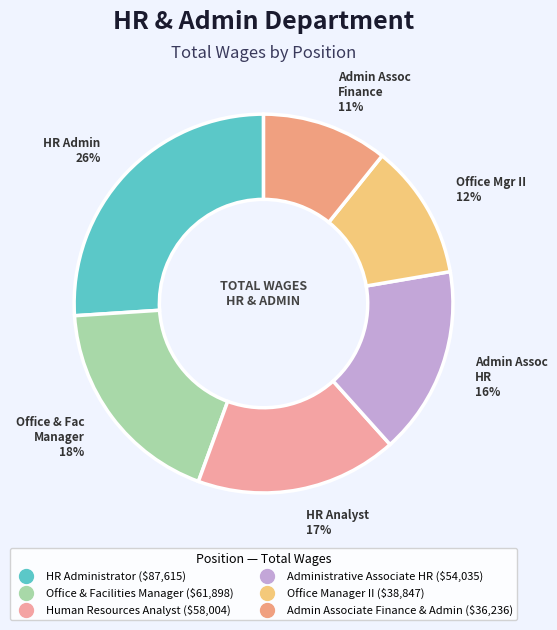

Which slice is the smallest?

Admin Associate Finance & Admin